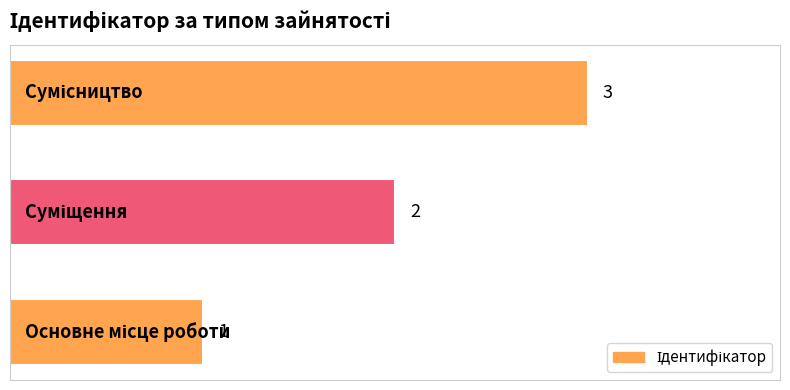

What is the sum of all values?

6